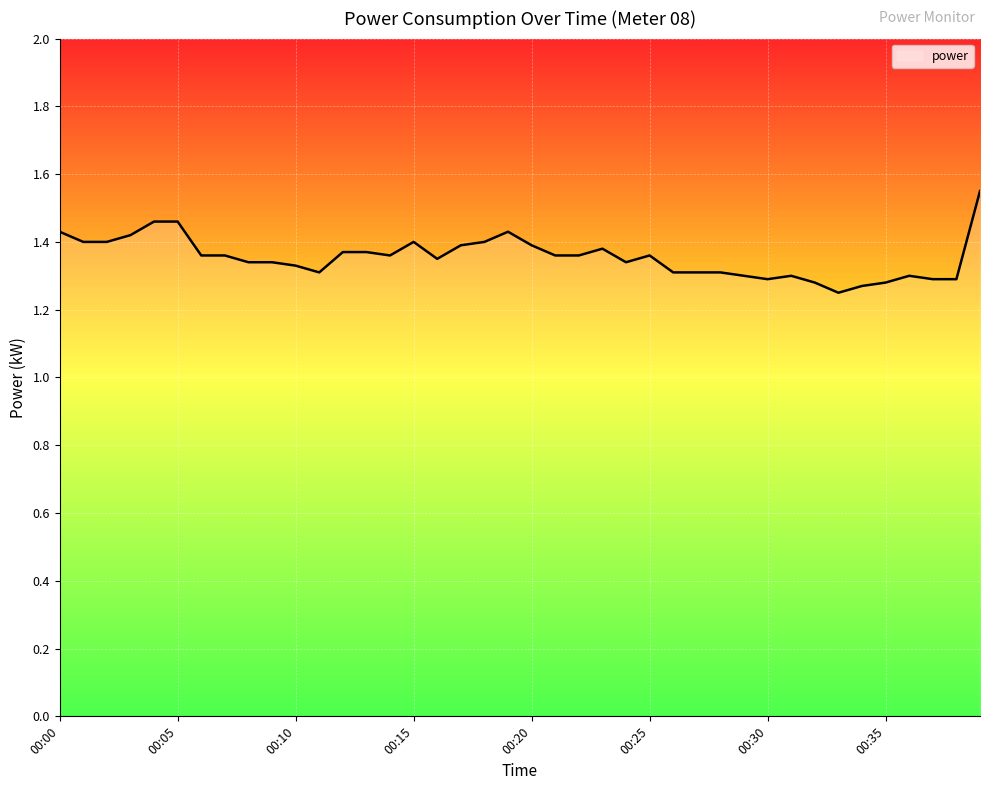

What is the difference between the maximum and minimum values?

0.3